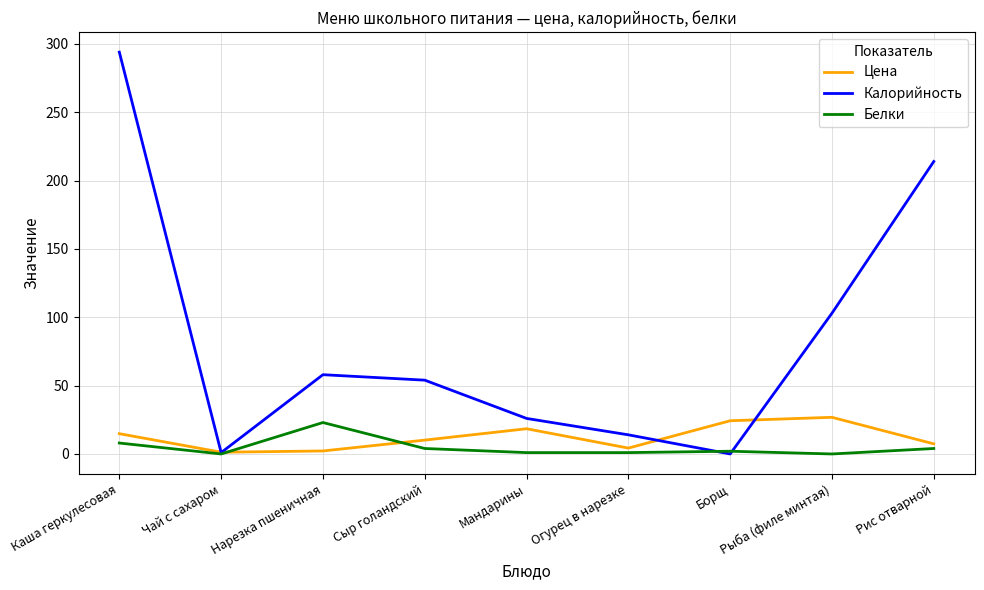

Which series changed the most between Каша геркулесовая and Борщ?

Калорийность